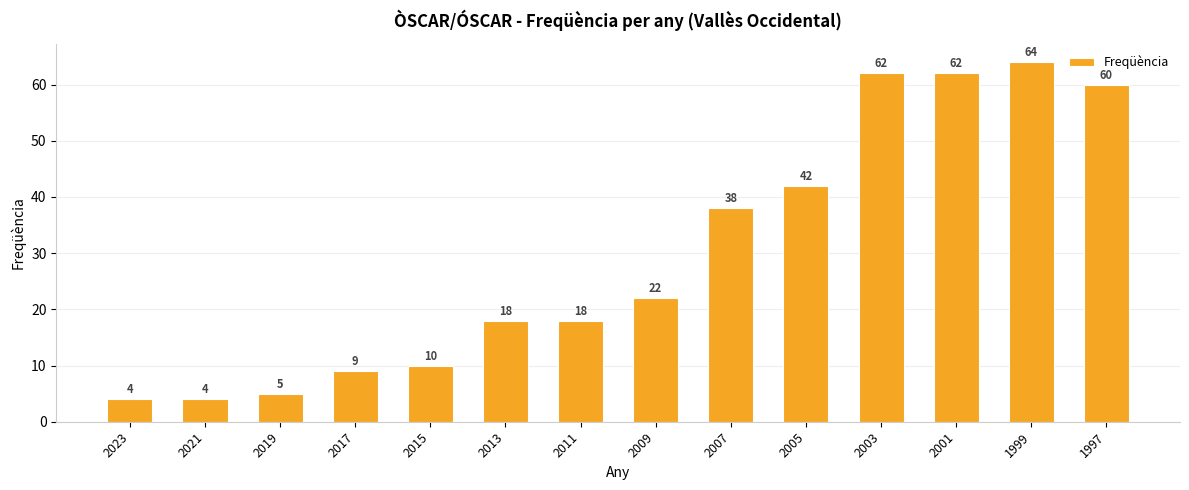

What value does the data have at 2007, to the nearest 10?

40